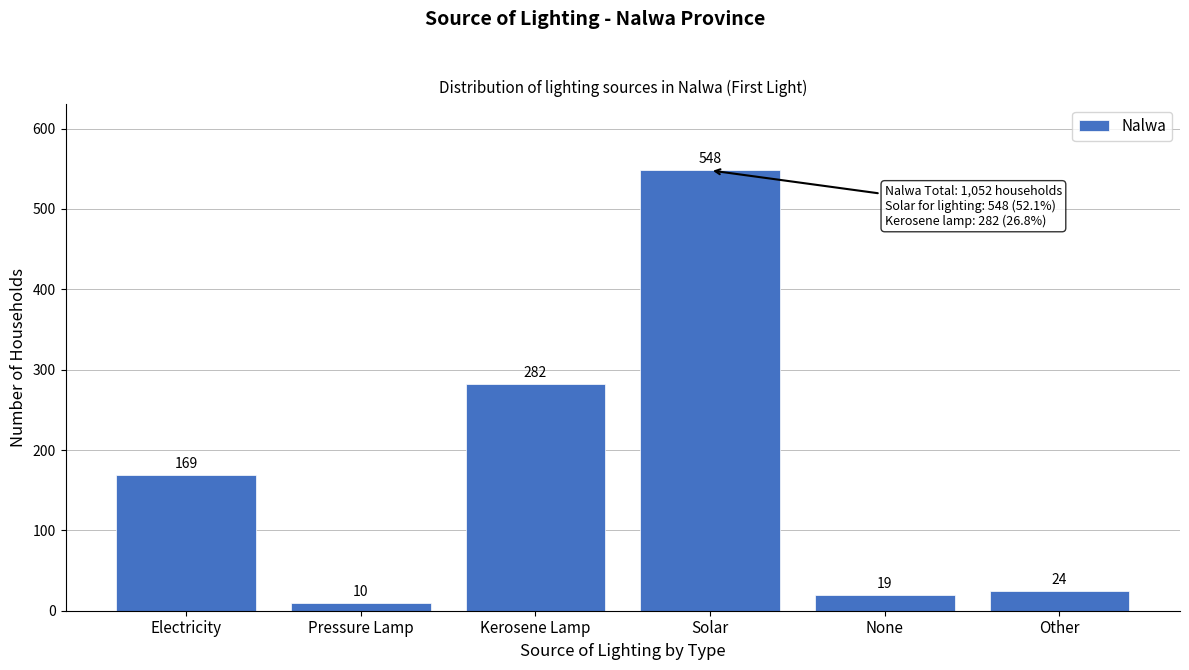

Reading left to right, extract all data points from this chart.

Electricity=169	Pressure Lamp=10	Kerosene Lamp=282	Solar=548	None=19	Other=24